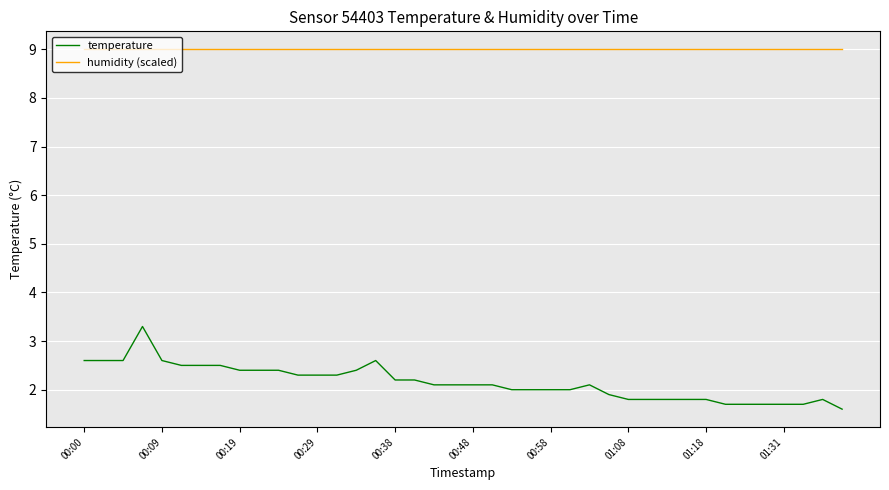

What is the maximum value shown in the chart?

9.0